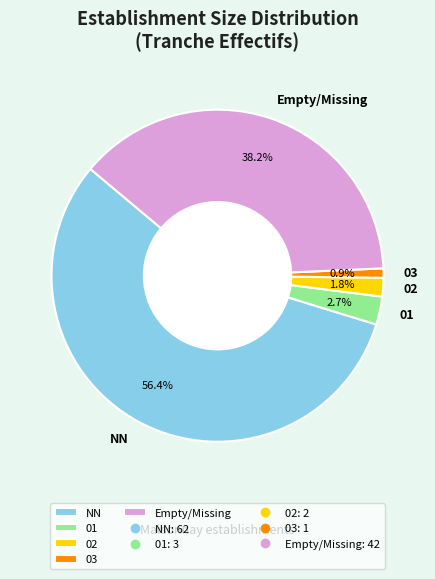

How many slices are in this pie chart?

5